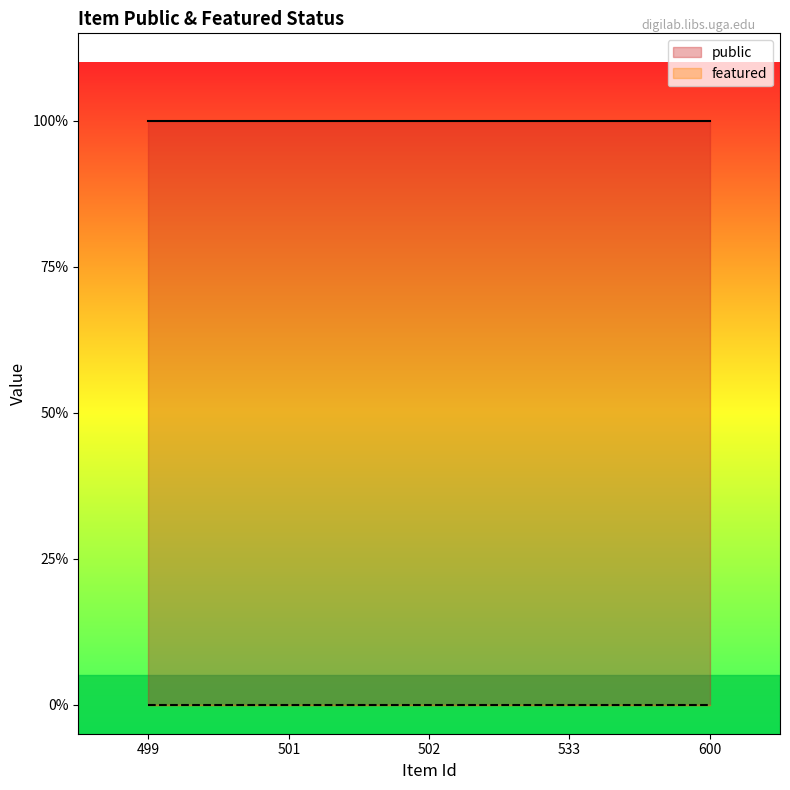

Reading left to right, extract all data points from this chart.

public: 499=1	501=1	502=1	533=1	600=1
featured: 499=0	501=0	502=0	533=0	600=0